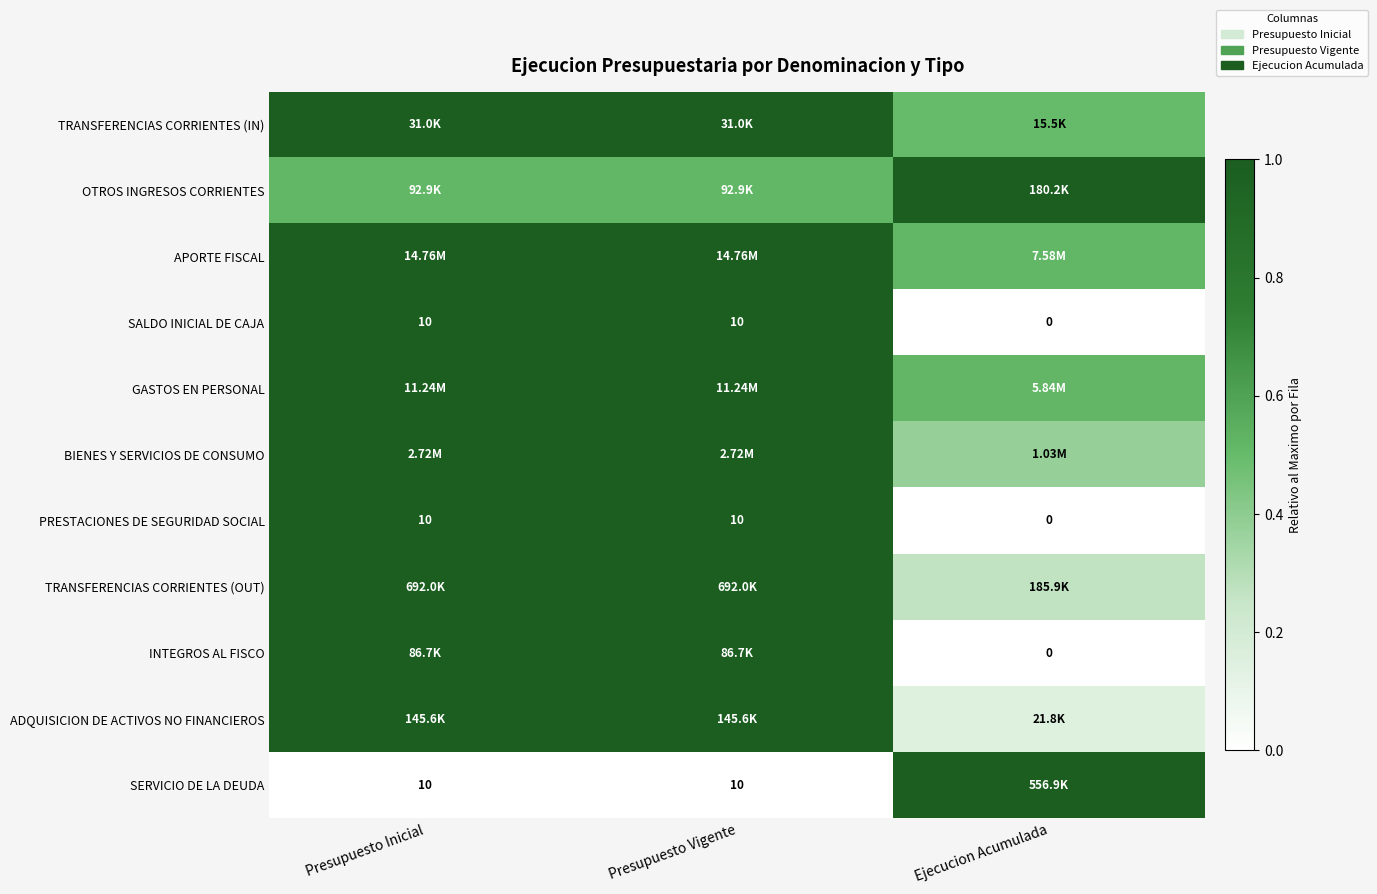

Which label corresponds to the smallest value in the chart?

Ejecucion Acumulada